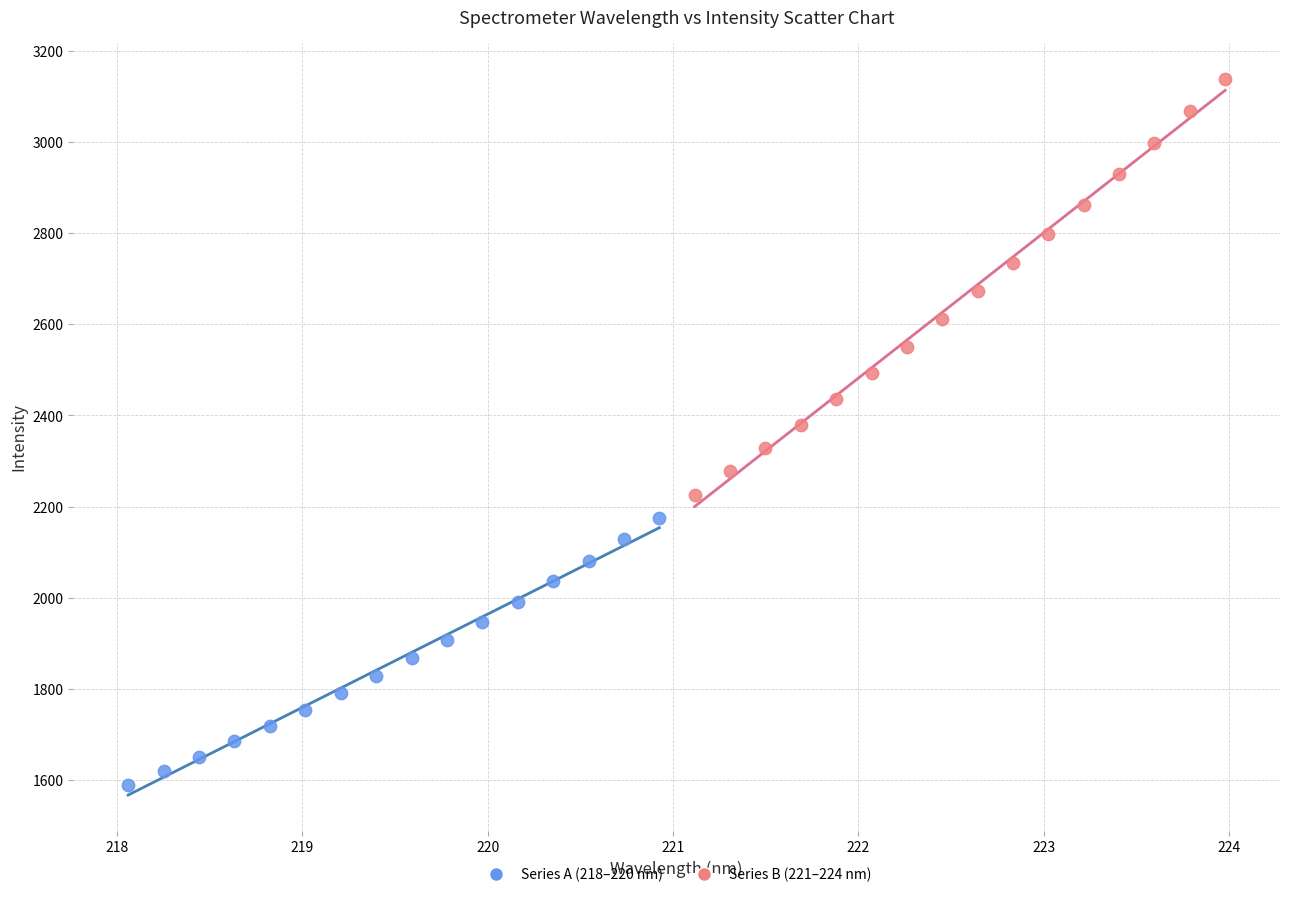

Which series contains the highest Y value?

Series B (221–224 nm)